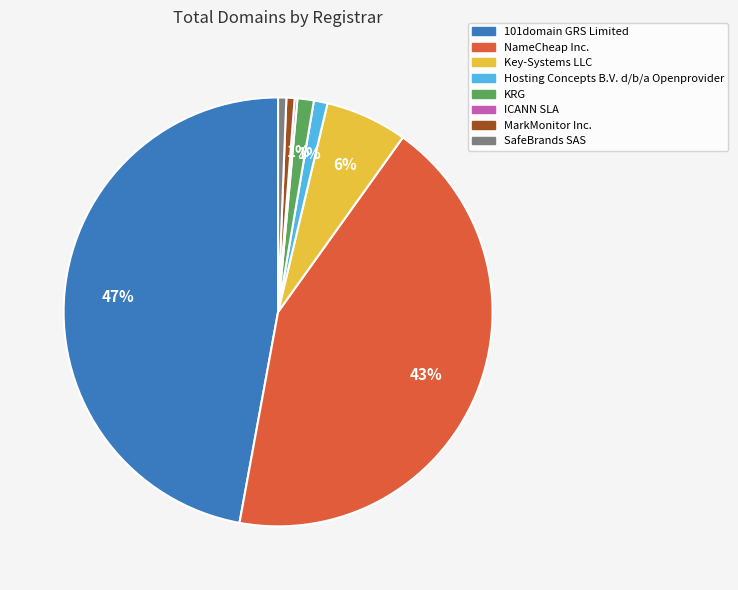

The 101domain GRS Limited slice represents 47% of the pie. True or false?

True